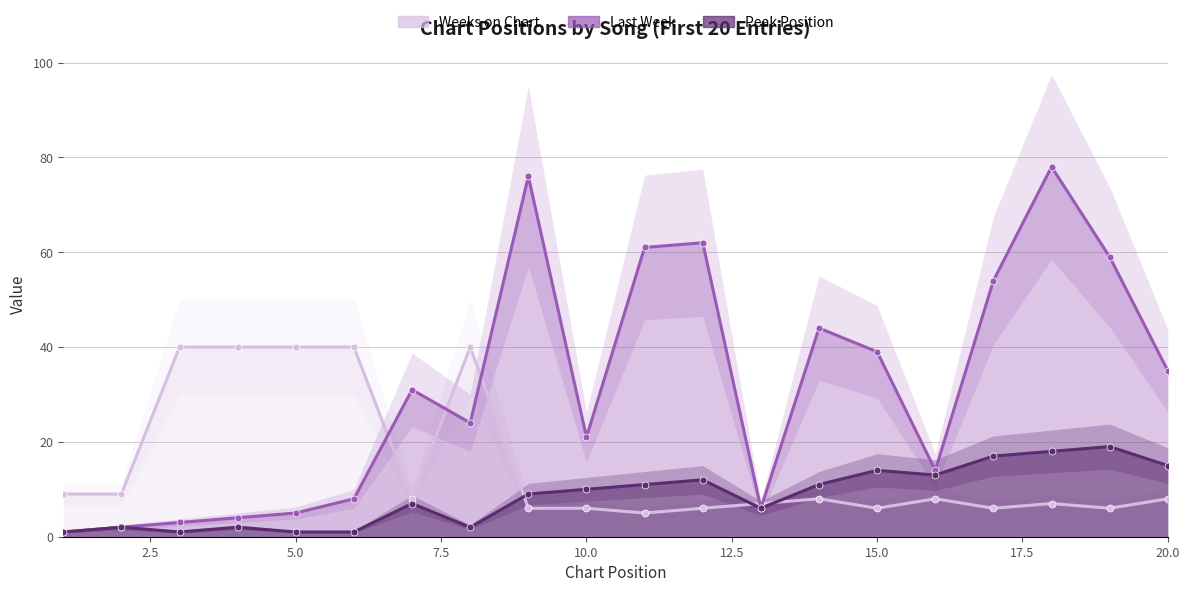

Which series has the largest total across all categories?

Last Week